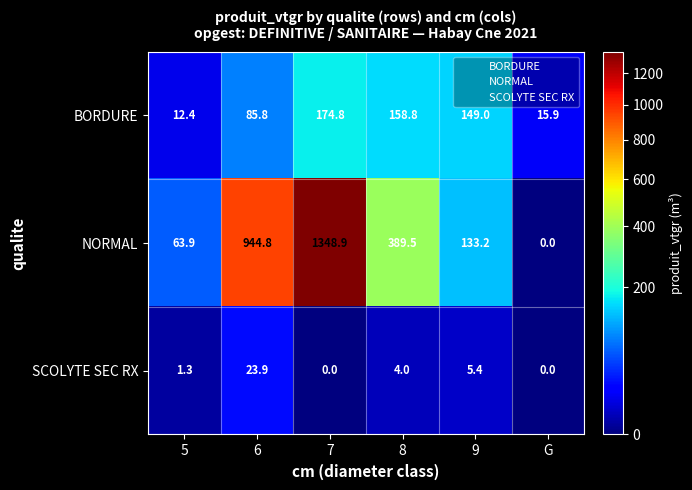

Which series changed the most between 6 and 9?

NORMAL